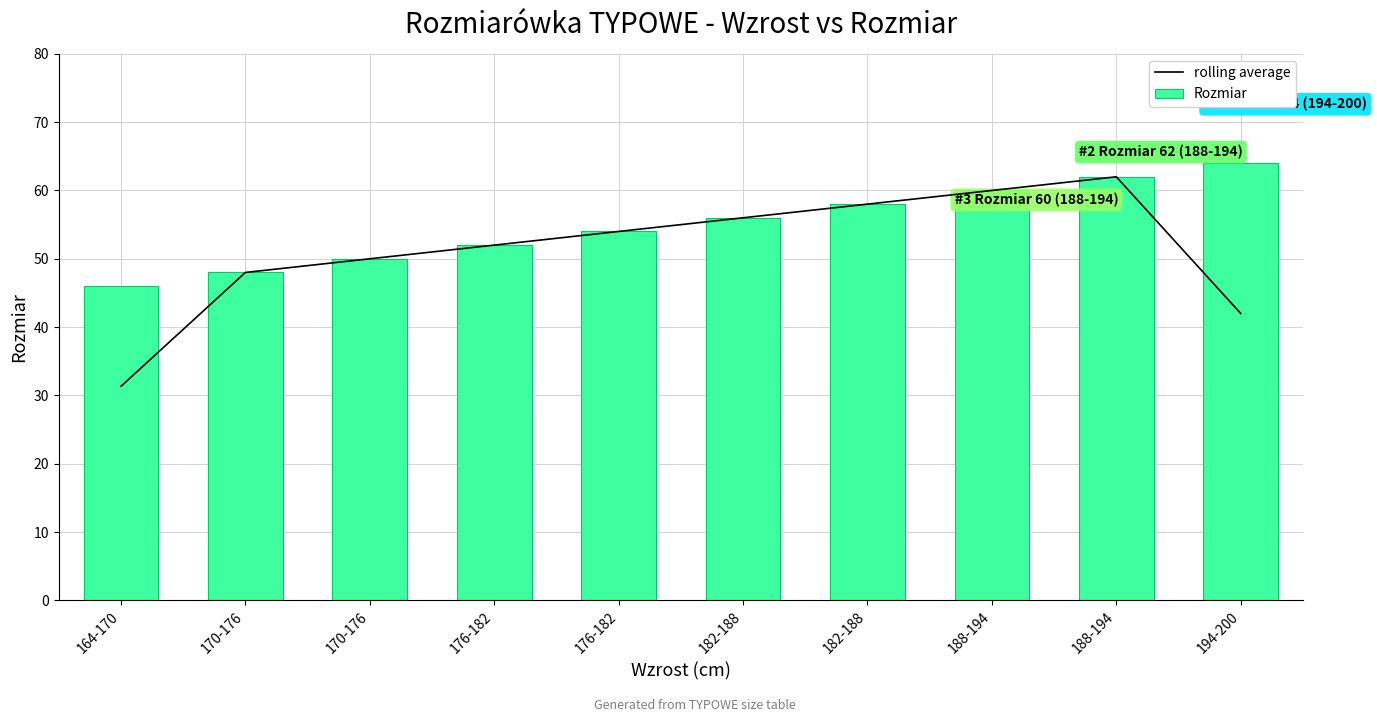

Rank the series by their average value, from lowest to highest.

rolling average, Rozmiar